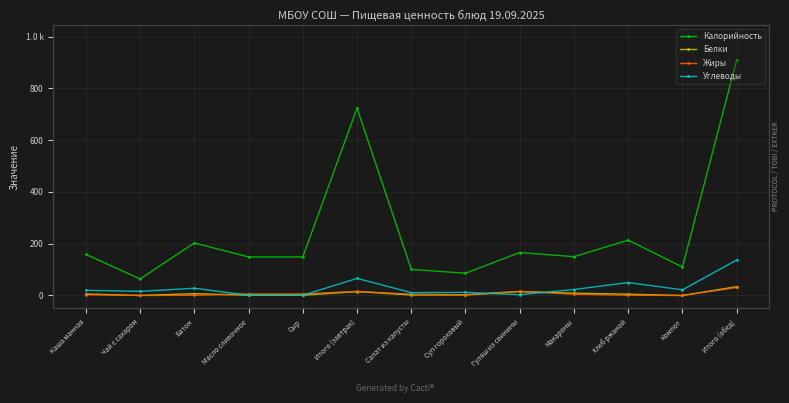

At which label does Калорийность reach its minimum?

Чай с сахаром